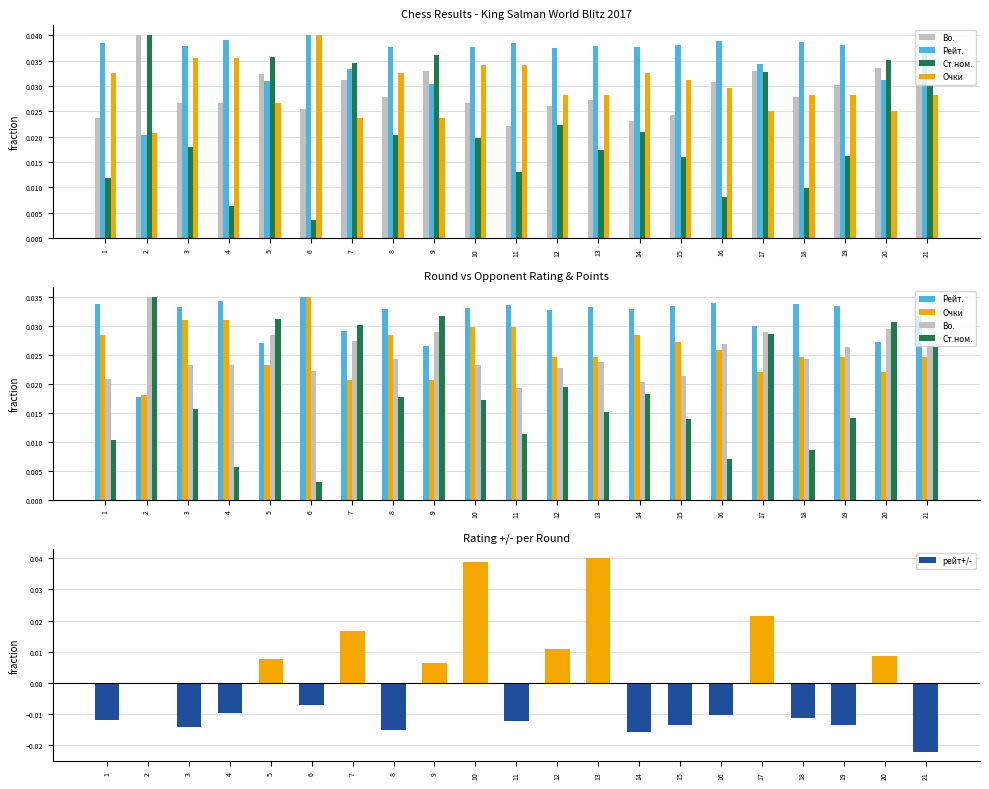

At which category is the sum across all series the highest?

10